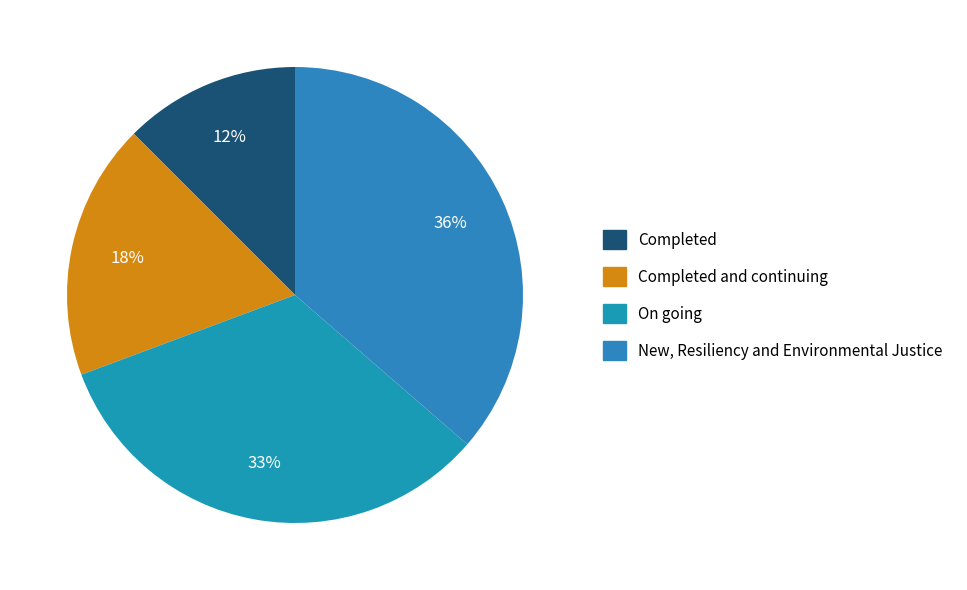

To the nearest percent, what percentage of the pie is Completed?

12%